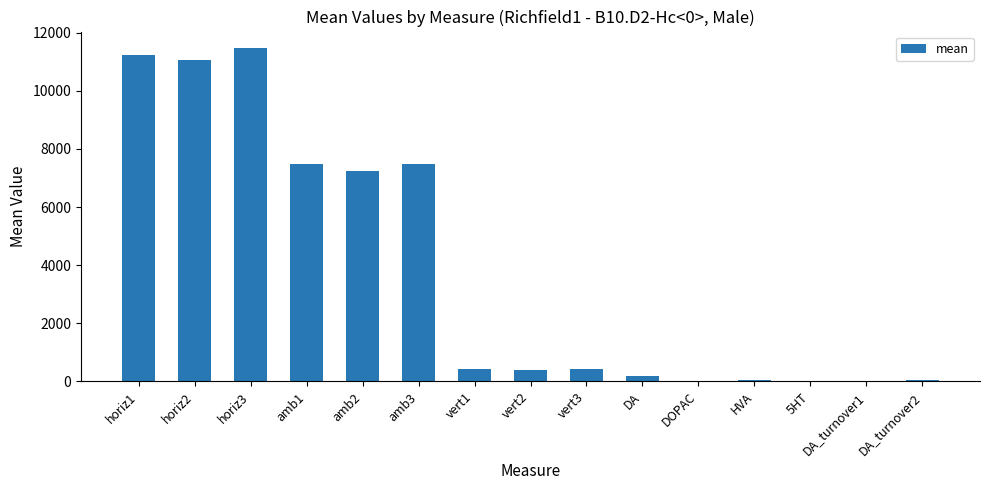

What is the maximum value shown in the chart?

11466.0